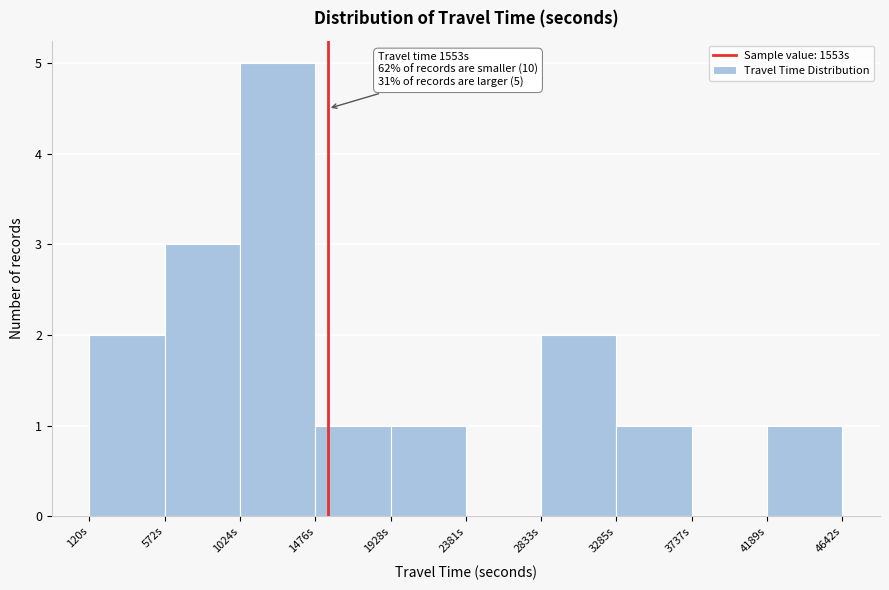

Over which range of the x-axis is the bar tallest?

1000 to 1500